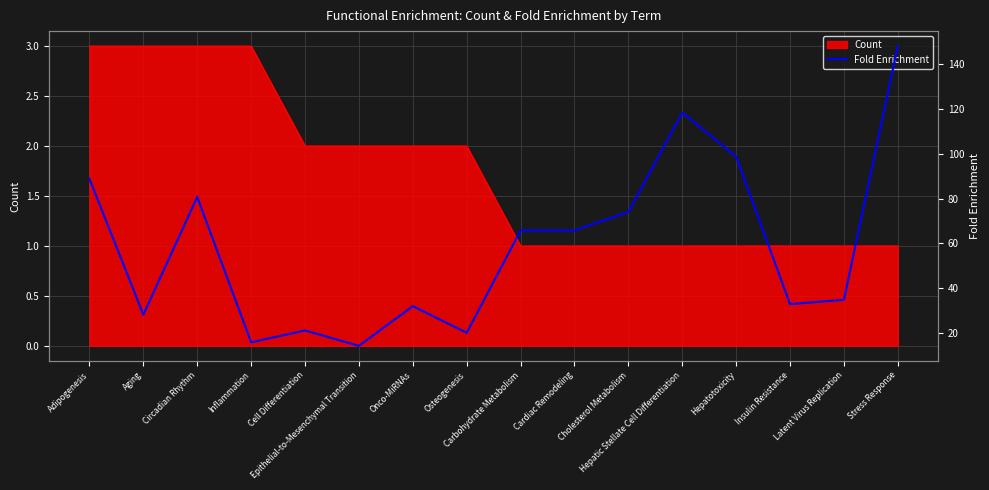

Does the chart have visible grid lines?

Yes